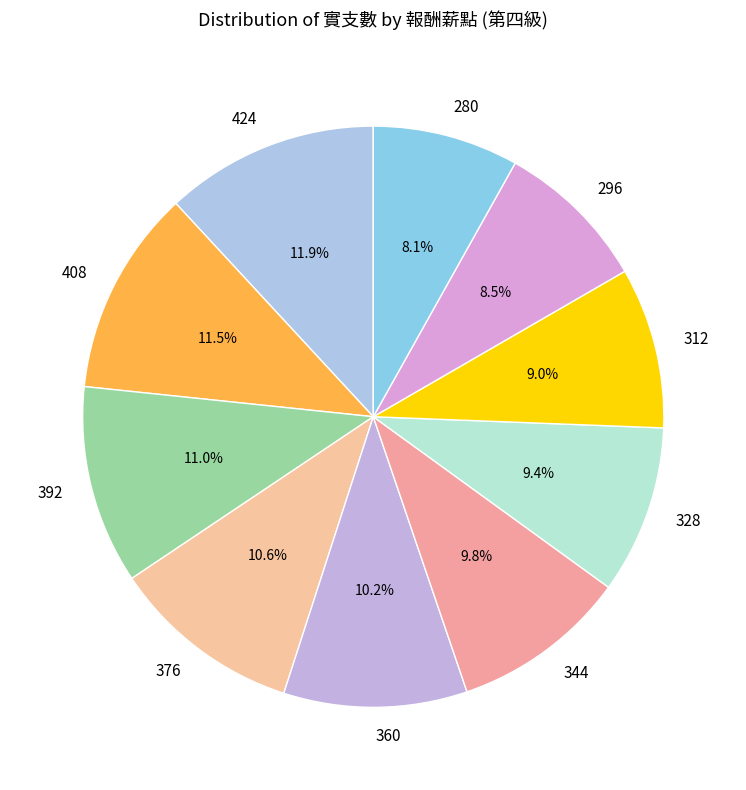

What is the ratio of the value at 344 to the value at 360?

1.0